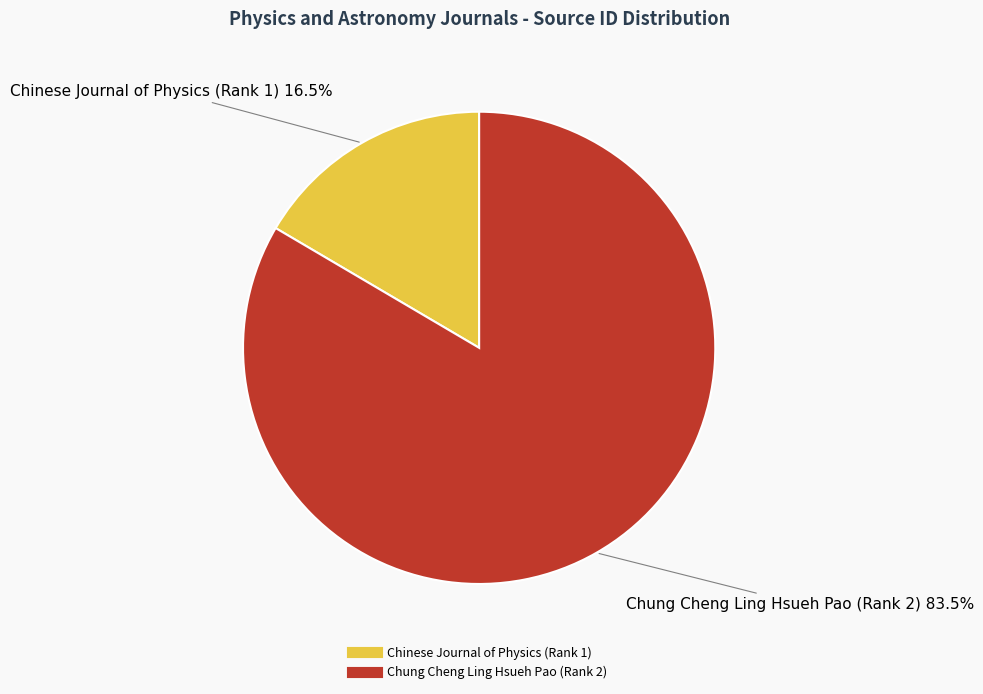

Combined, what portion of the pie is Chung Cheng Ling Hsueh Pao (Rank 2) and Chinese Journal of Physics (Rank 1)?

100.0%